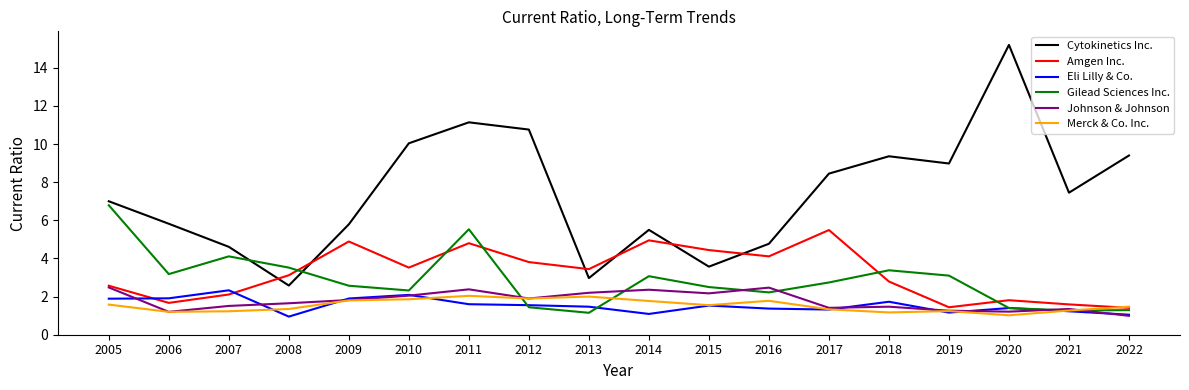

Where do Cytokinetics Inc. and Amgen Inc. first cross each other?

2007 and 2008